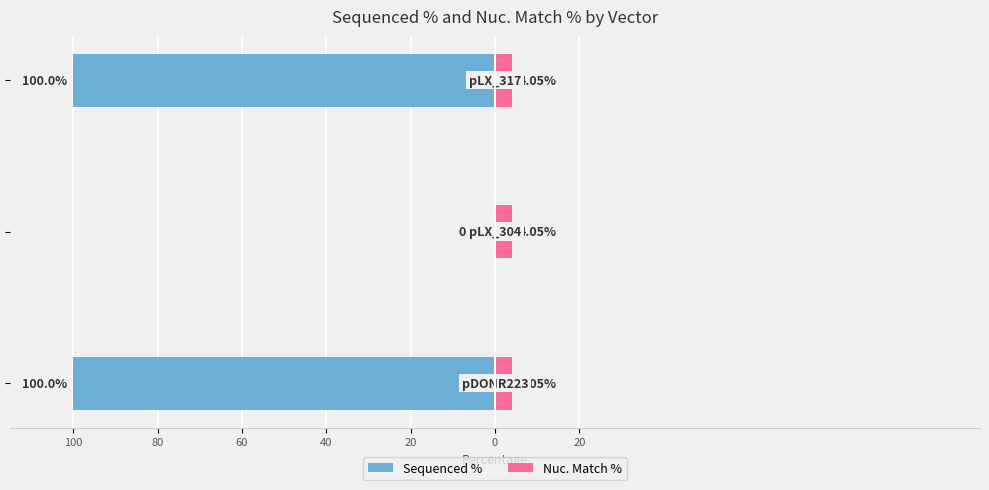

What is the value of the Nuc. Match % bar at the 3rd from the left?

0.3